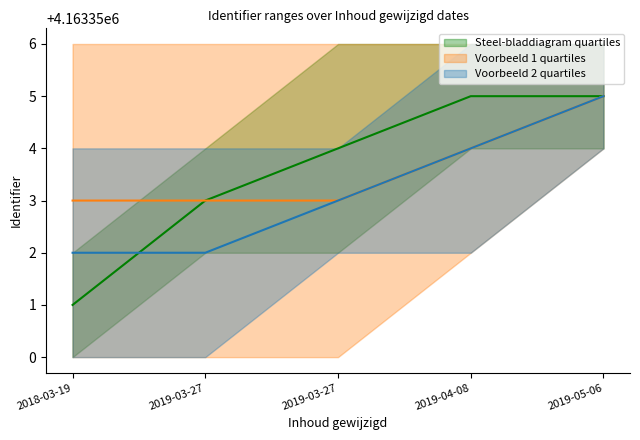

The value of lower_A at 2018-03-19 is 4163350. True or false?

True